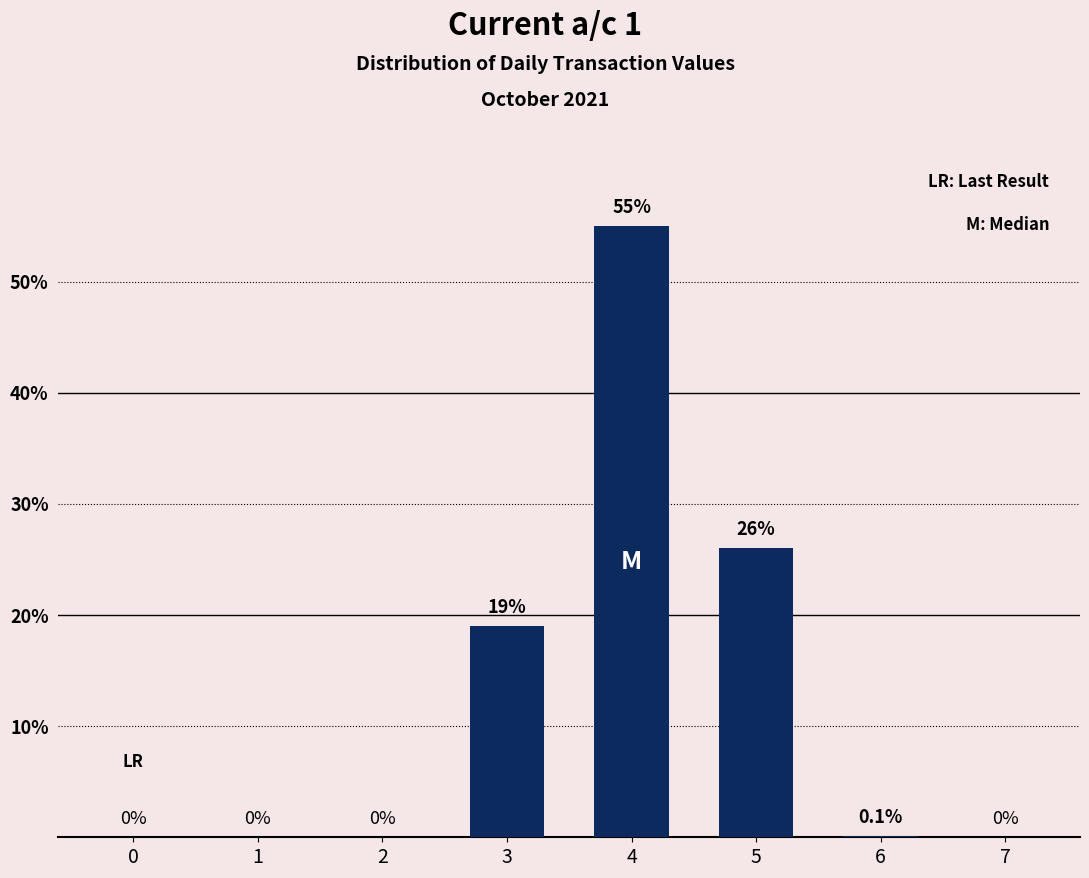

Reading left to right, what are all the values shown in this chart?

0=0.0	1=0.0	2=0.0	3=19.0	4=55.0	5=26.0	6=0.1	7=0.0